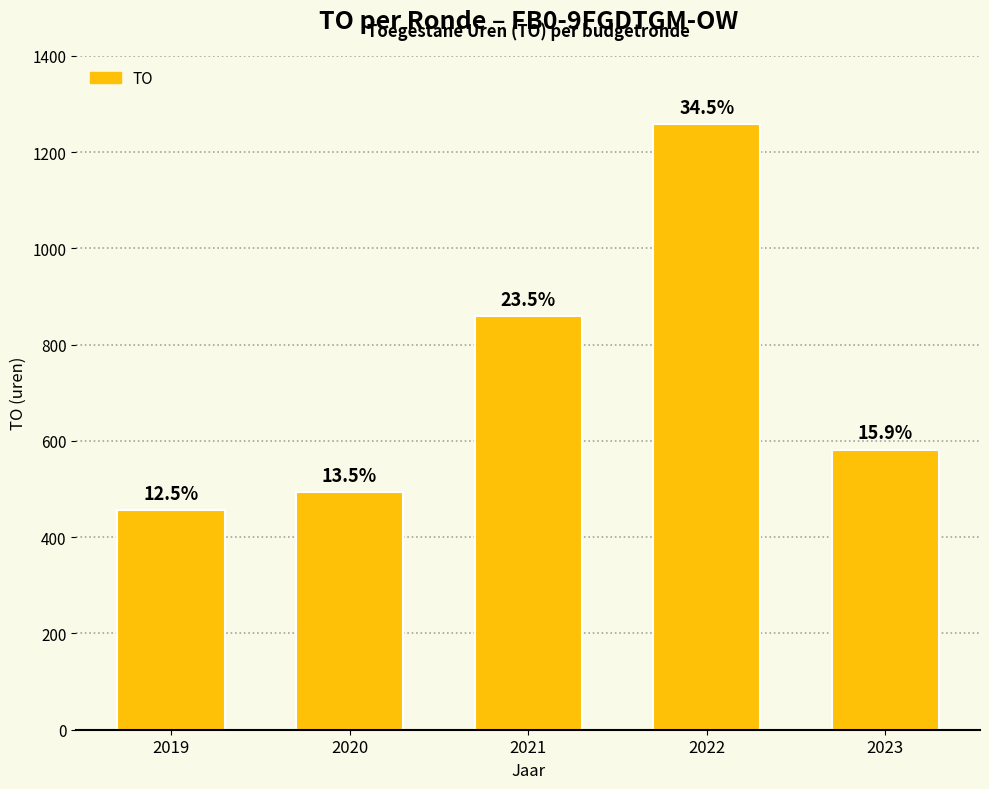

What is the ratio of the value at 2021 to the value at 2023?

1.5